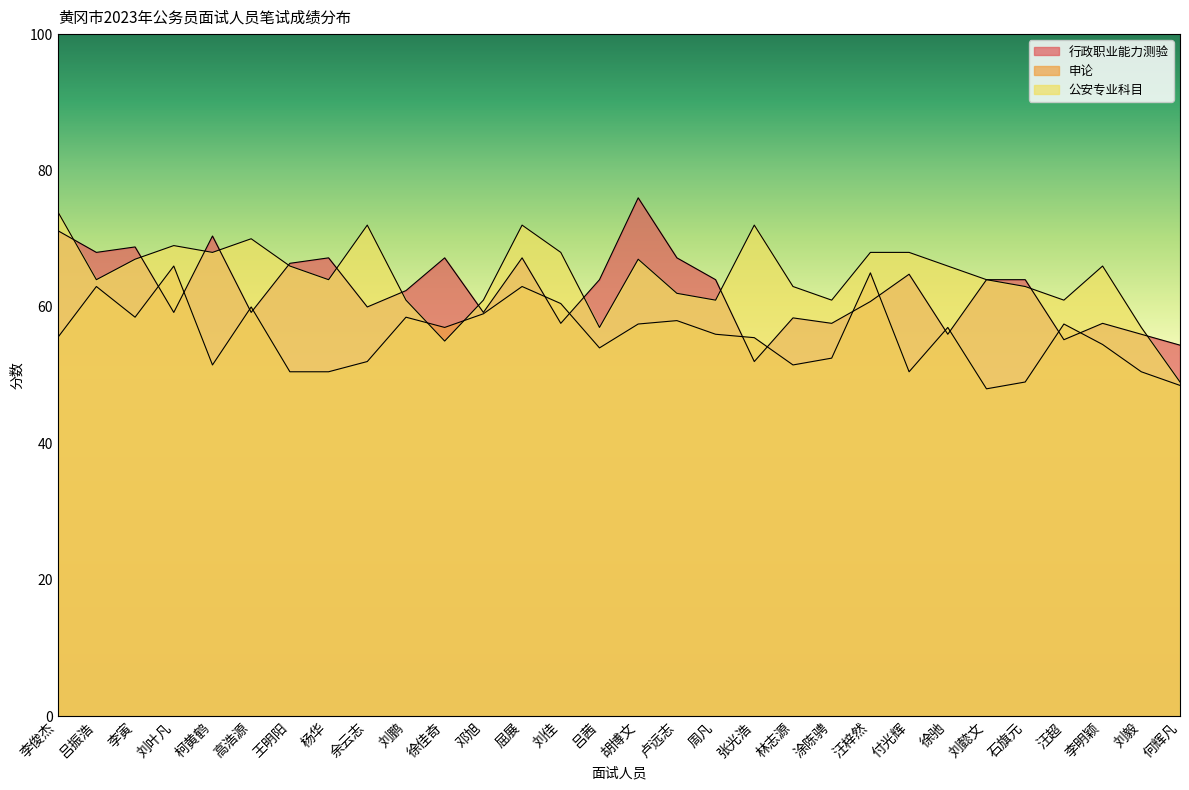

Reading left to right, transcribe all the data shown in this chart.

行政职业能力测验: 71.2	68.0	68.8	59.2	70.4	59.2	66.4	67.2	60.0	62.4	67.2	59.2	67.2	57.6	64.0	76.0	67.2	64.0	52.0	58.4	57.6	60.8	64.8	56.0	64.0	64.0	55.2	57.6	56.0	54.4
申论: 55.5	63.0	58.5	66.0	51.5	60.0	50.5	50.5	52.0	58.5	57.0	59.0	63.0	60.5	54.0	57.5	58.0	56.0	55.5	51.5	52.5	65.0	50.5	57.0	48.0	49.0	57.5	54.5	50.5	48.5
公安专业科目: 74.0	64.0	67.0	69.0	68.0	70.0	66.0	64.0	72.0	61.0	55.0	61.0	72.0	68.0	57.0	67.0	62.0	61.0	72.0	63.0	61.0	68.0	68.0	66.0	64.0	63.0	61.0	66.0	57.0	49.0